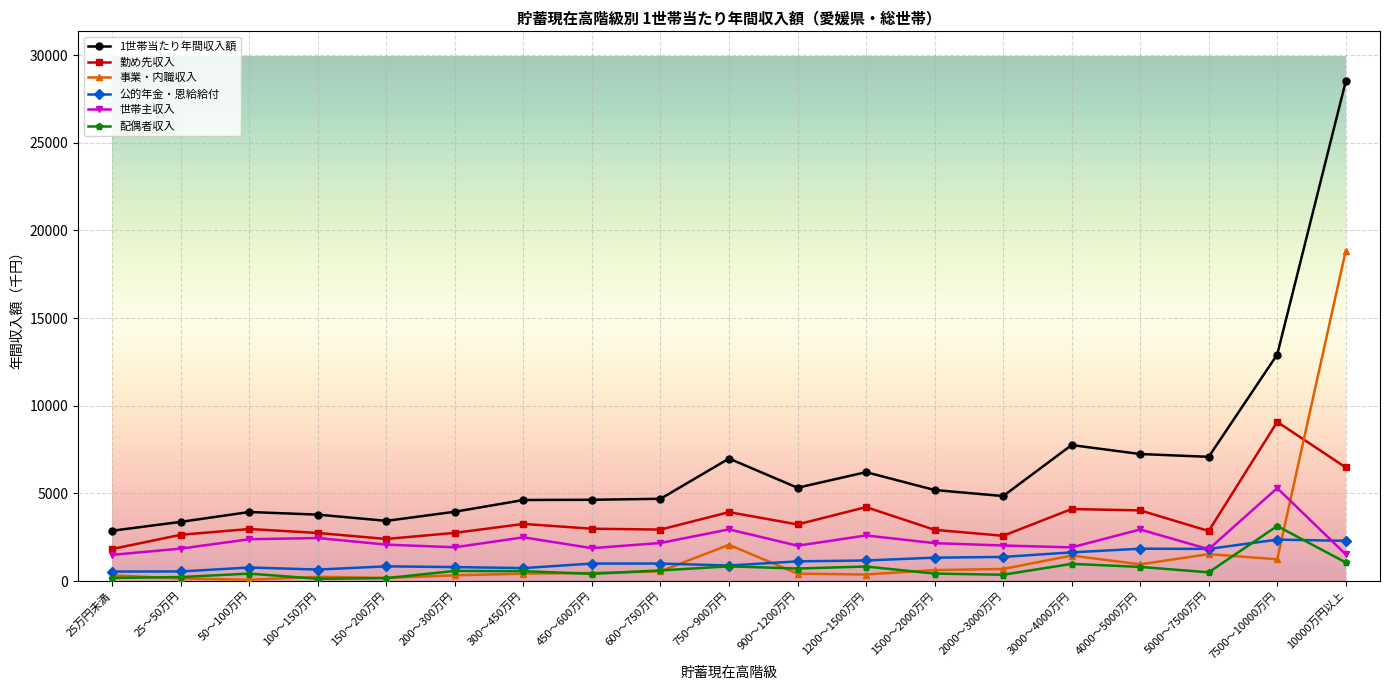

The 勤め先収入 series shows 2750 at 200～300万円. True or false?

True